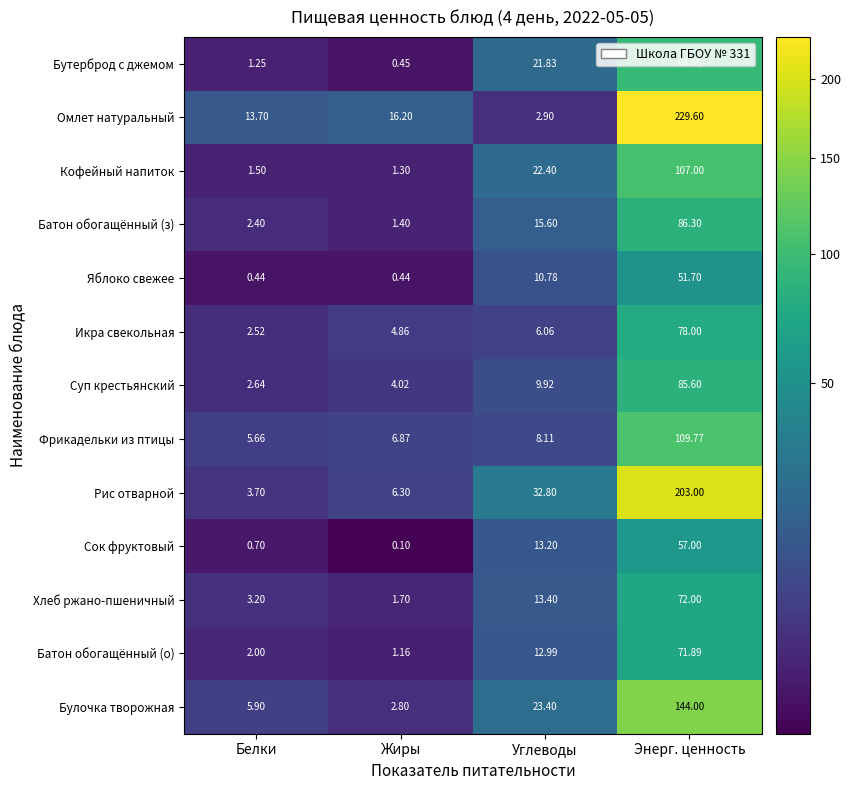

Between Углеводы and Энерг. ценность, which series saw the biggest shift?

Омлет натуральный